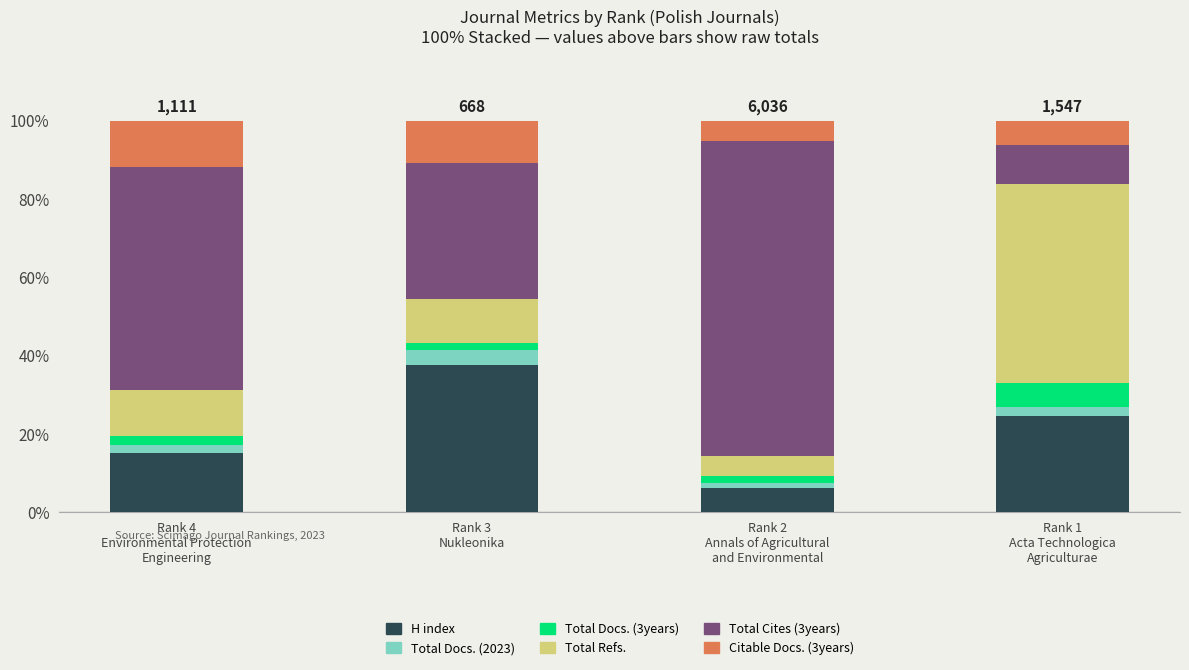

Are the bars grouped side by side (vs. stacked)?

No